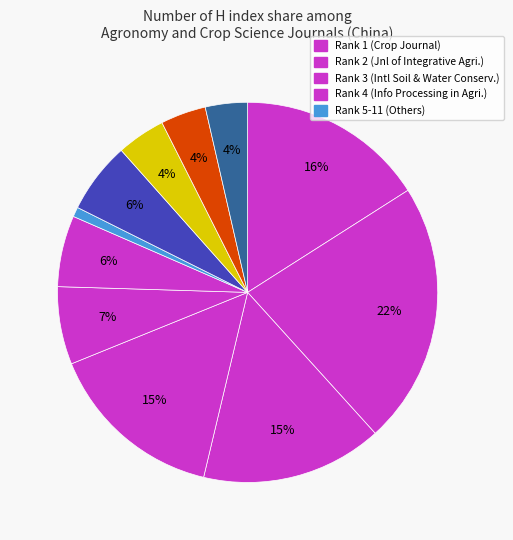

Count the number of slices in the pie.

11